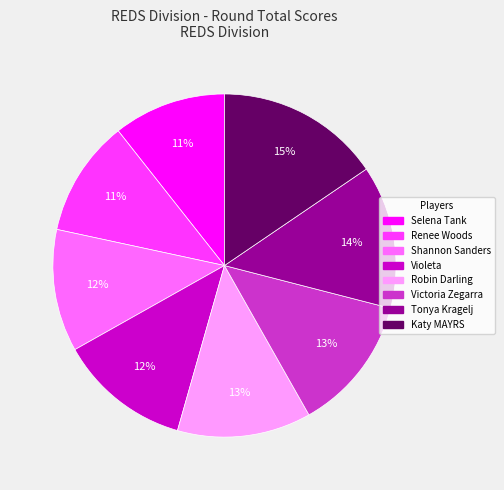

To the nearest percent, what is the average slice percentage?

12%